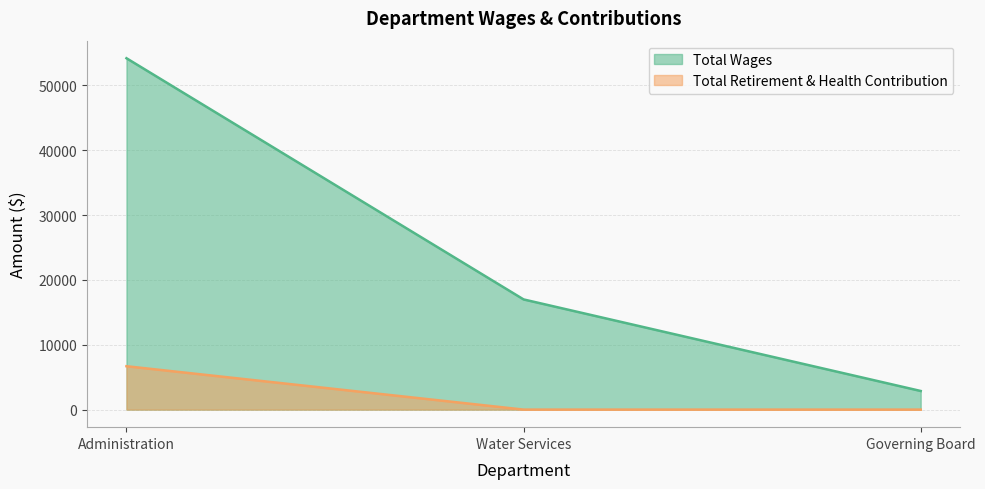

What is the spread (max minus min) of values at Administration?

47501